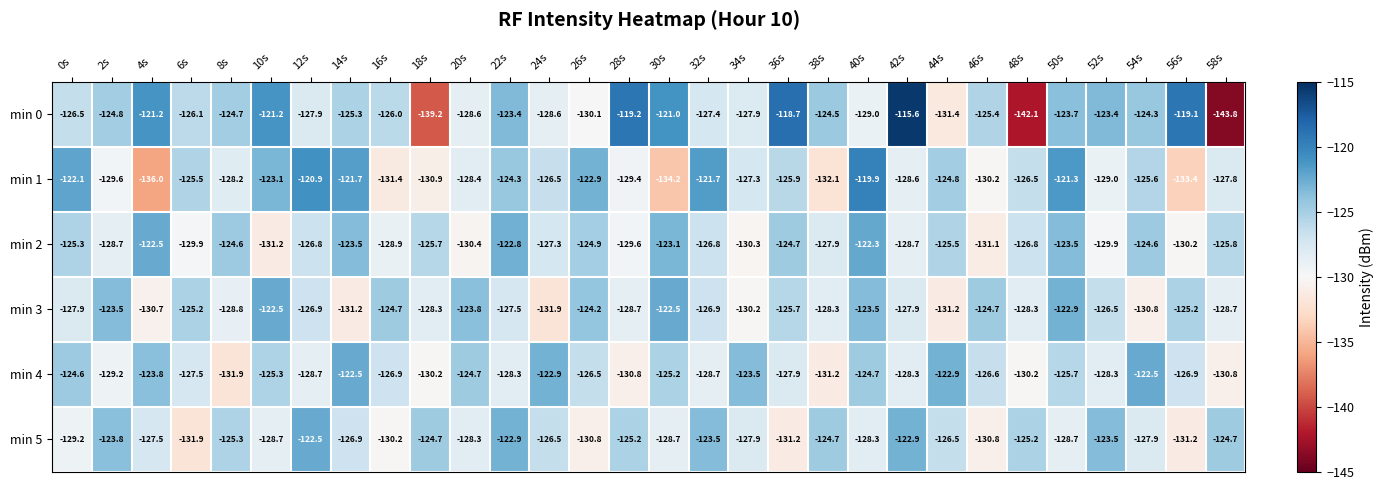

True or false: min 3 has a value of -79.2 at 24s.

False